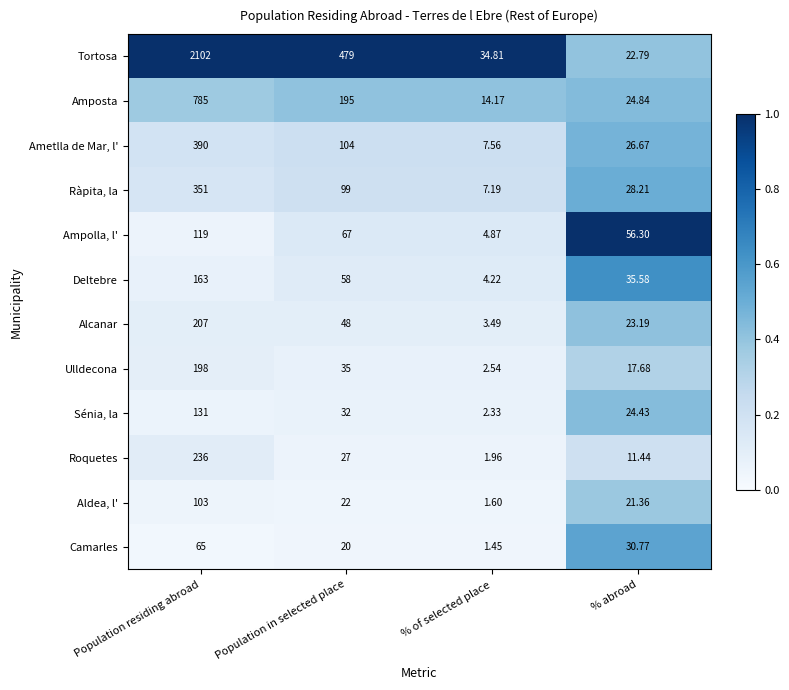

Where does the Roquetes series first go above 27?

Population residing abroad